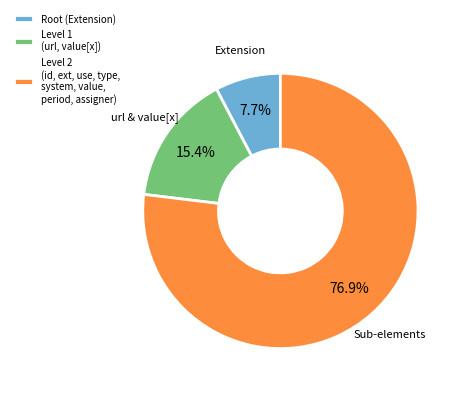

Is there a majority slice in this chart?

Yes